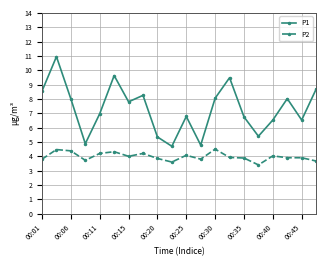

At how many categories does at least one series exceed 6?

15